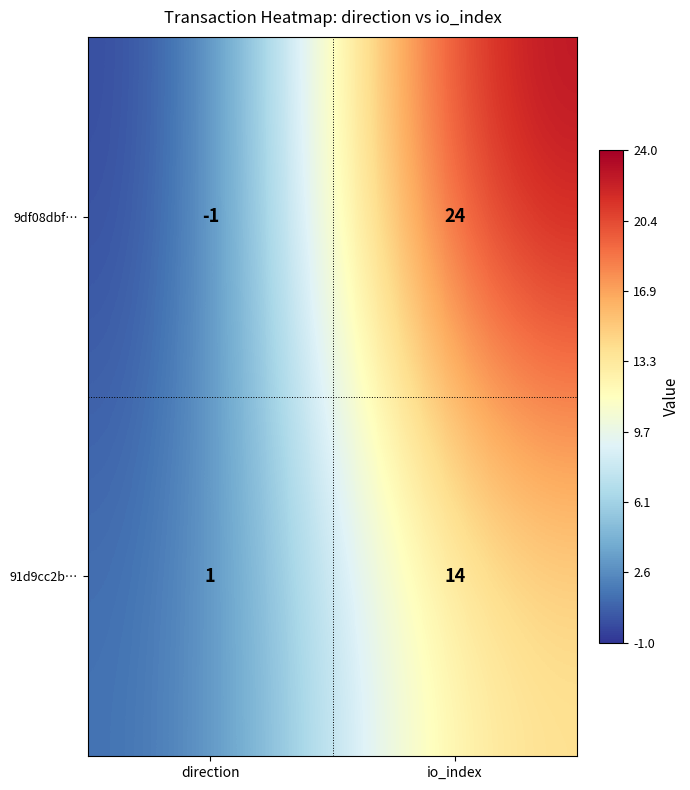

What is the difference between the 91d9cc2b… values at direction and io_index?

13